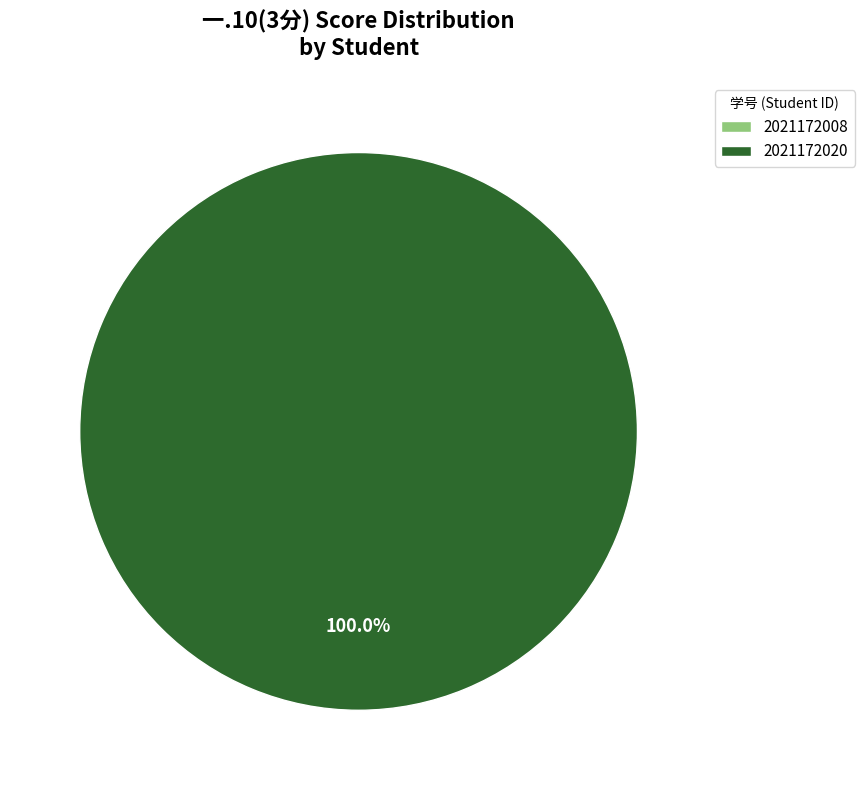

Which slice represents more than half of the pie?

2021172020